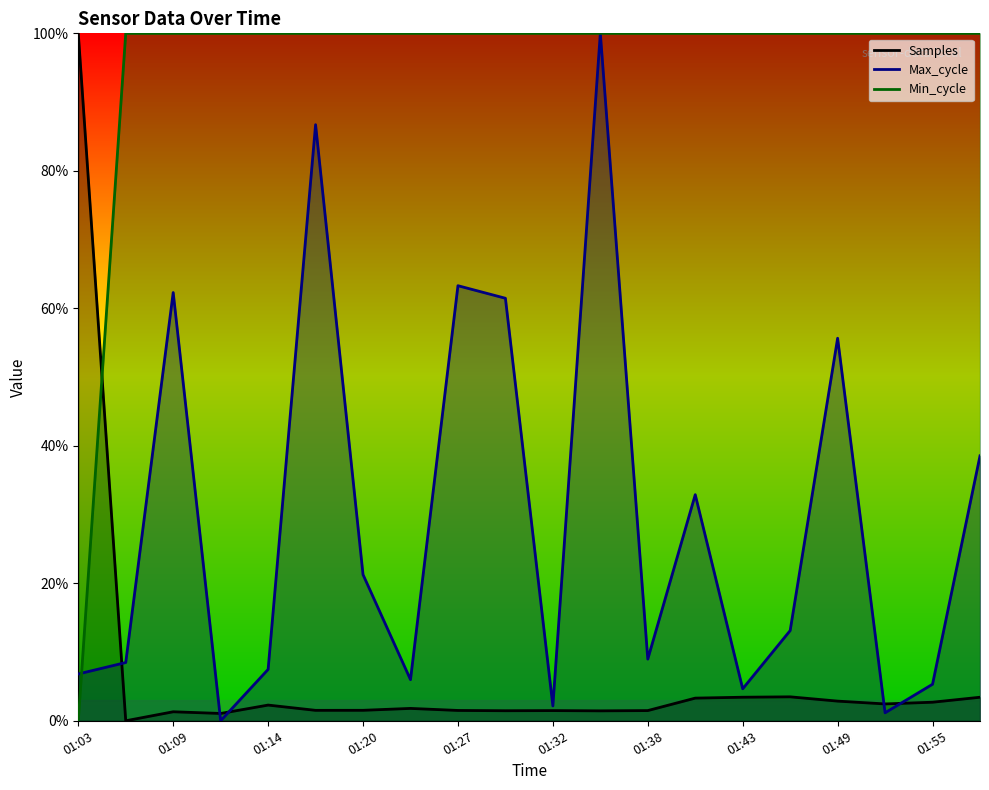

Rank the series by their average value, from highest to lowest.

Min_cycle, Max_cycle, Samples